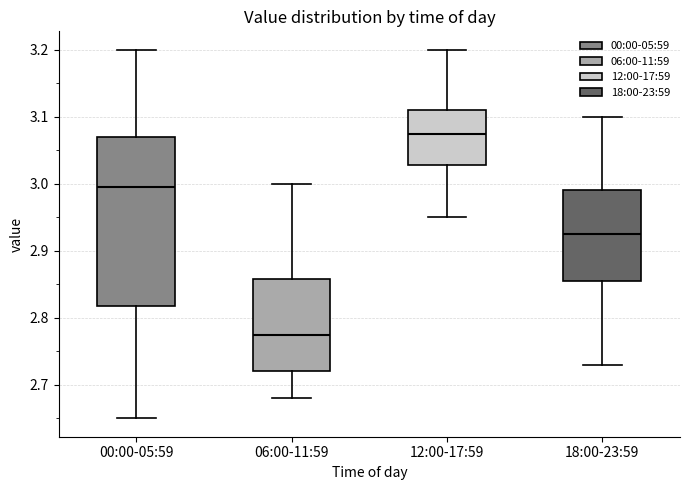

Which box has the lowest median line?

06:00-11:59